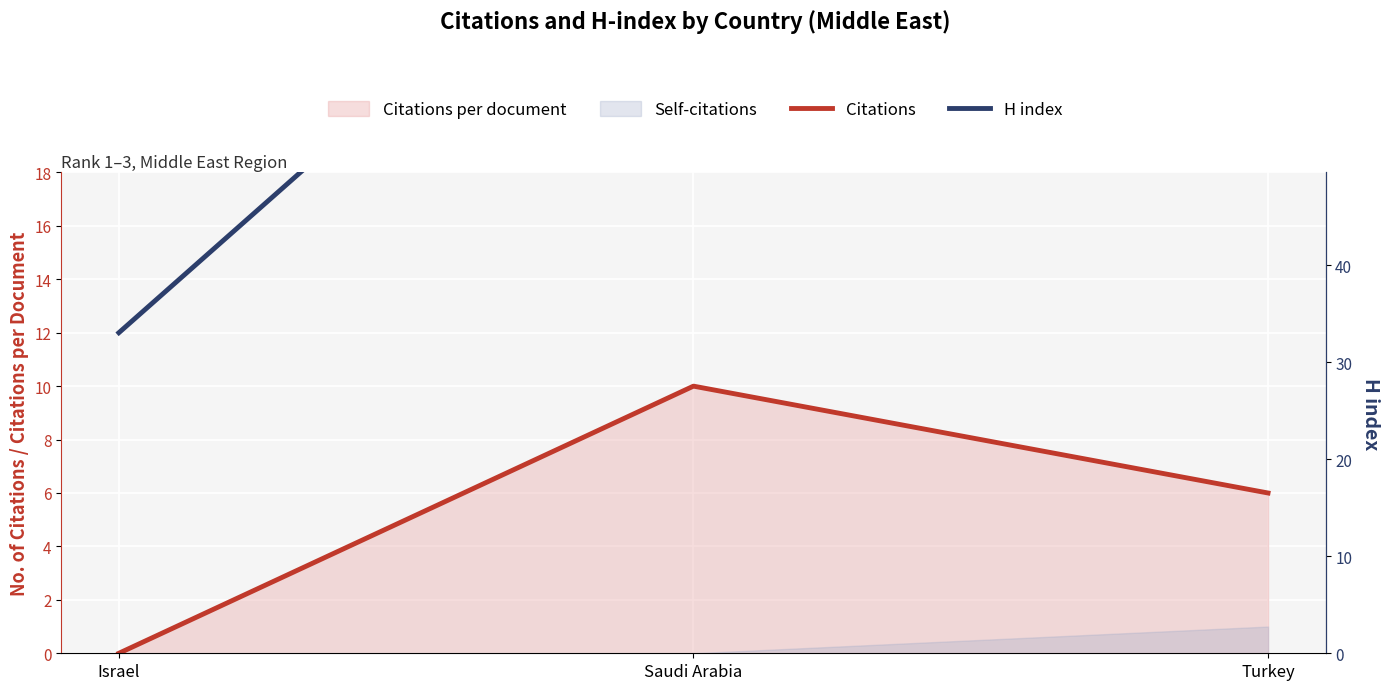

What is the label of the 3rd point from the left?

Turkey